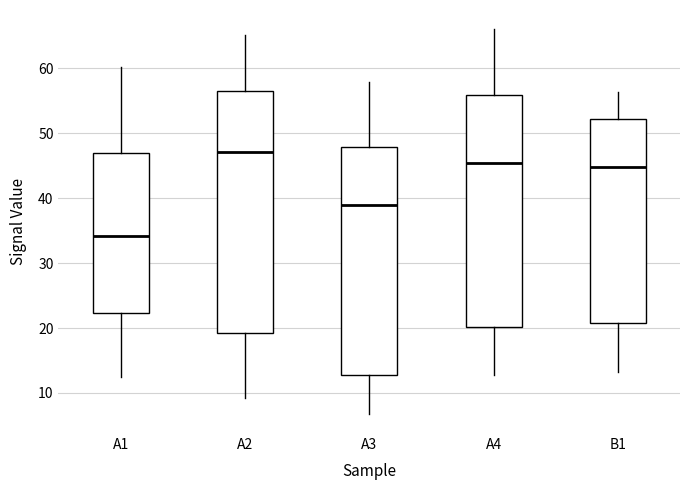

Which box has the lowest median line?

A1